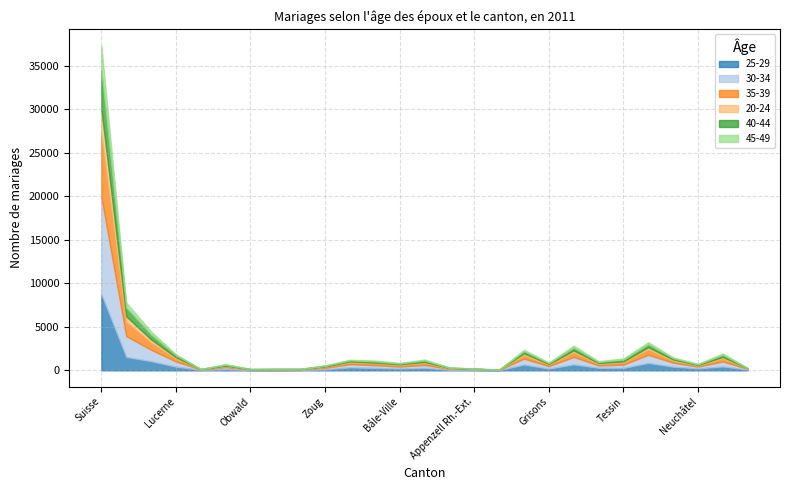

List the labels in order of 30-34 value, largest first.

Suisse, Zurich, Berne, Vaud, Argovie, Saint-Gall, Lucerne, Genève, Valais, Tessin, Fribourg, Bâle-Campagne, Soleure, Grisons, Thurgovie, Bâle-Ville, Schwyz, Neuchâtel, Zoug, Schaffhouse, Jura, Appenzell Rh.-Ext., Nidwald, Obwald, Glaris, Uri, Appenzell Rh.-Int.